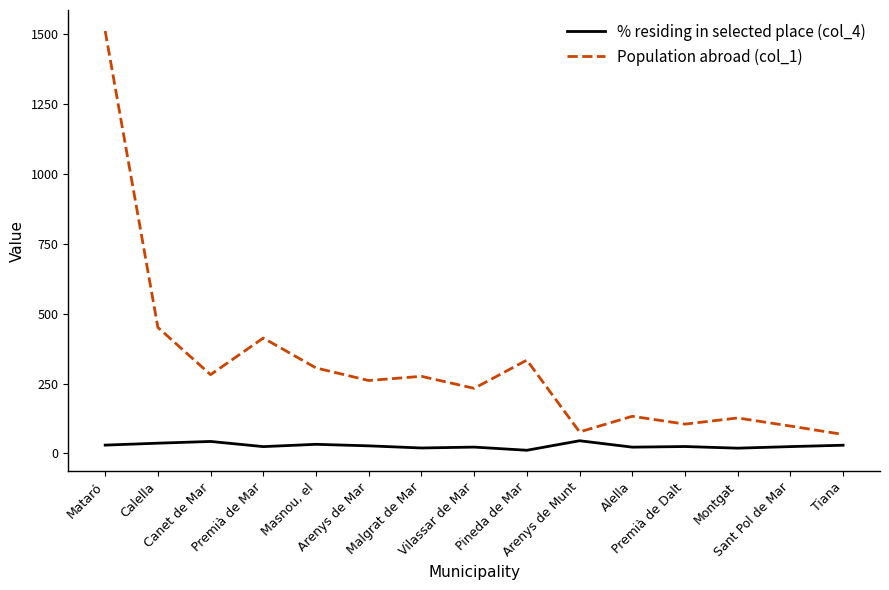

Which series has the largest total across all categories?

Population abroad (col_1)